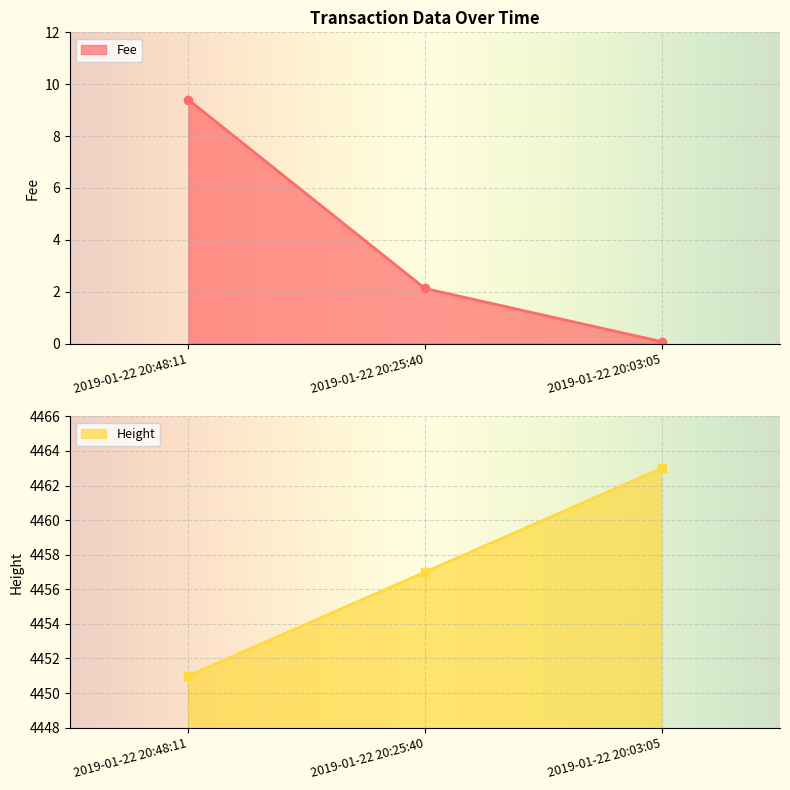

Where is the data nearest to the value 4457?

2019-01-22 20:25:40